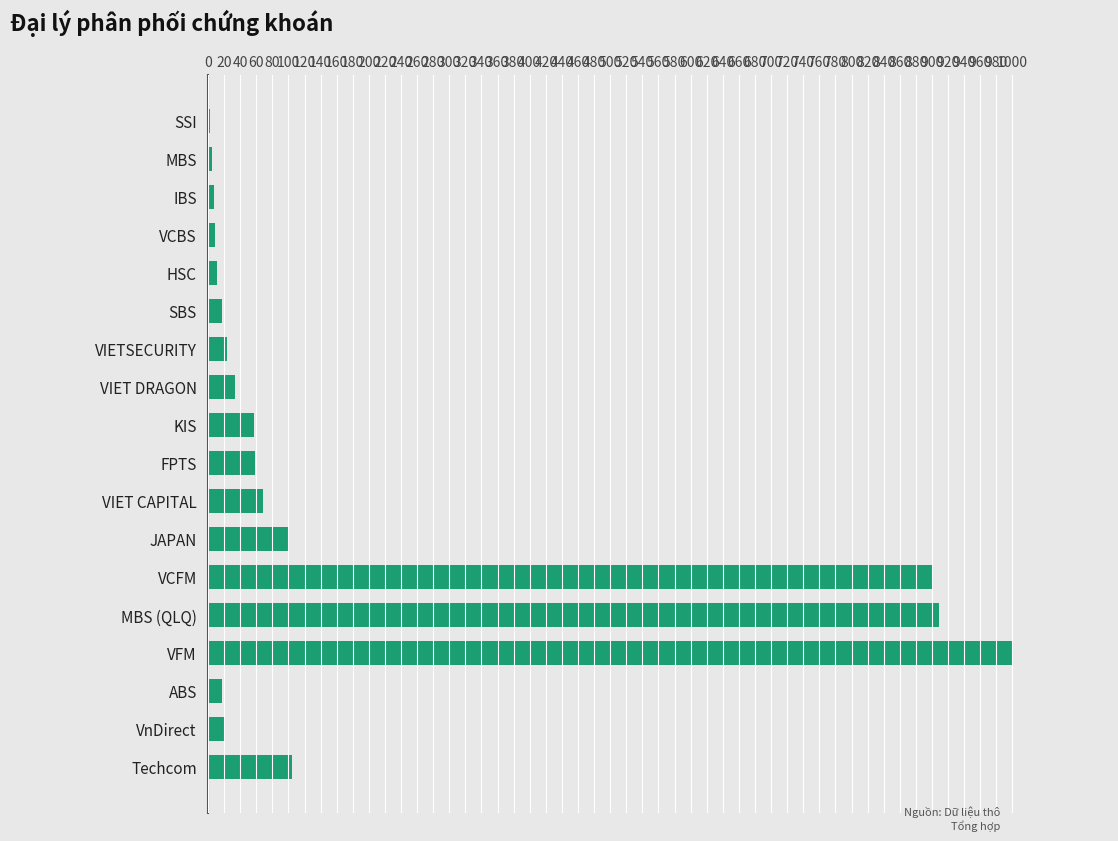

The chart shows a value of 909 at MBS (QLQ). True or false?

True